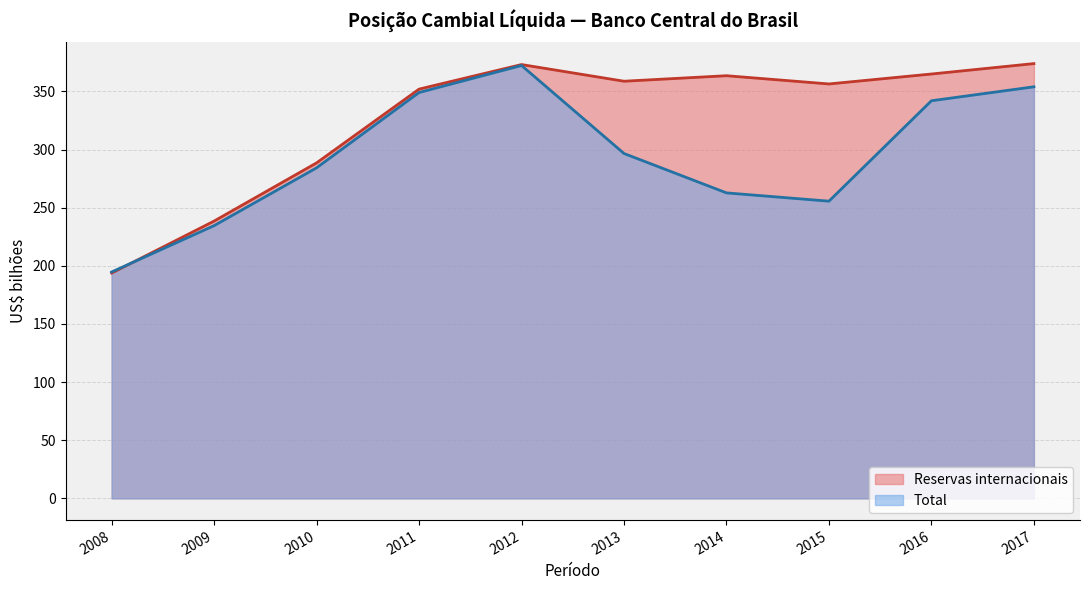

How many intersections are there between Reservas internacionais and Total?

1